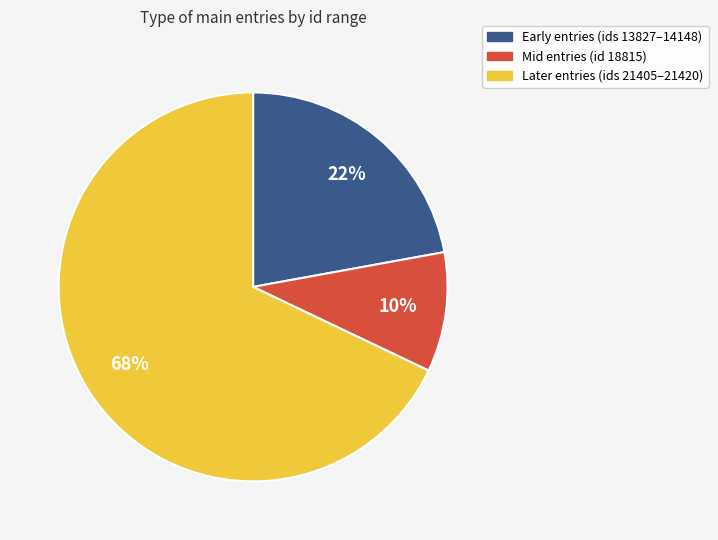

To the nearest percent, what is the average slice percentage?

33%